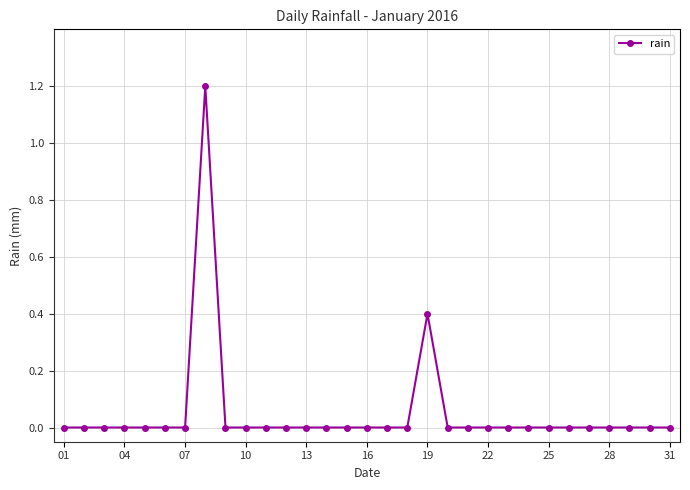

True or false: the data has more than 1 interior local peaks.

True